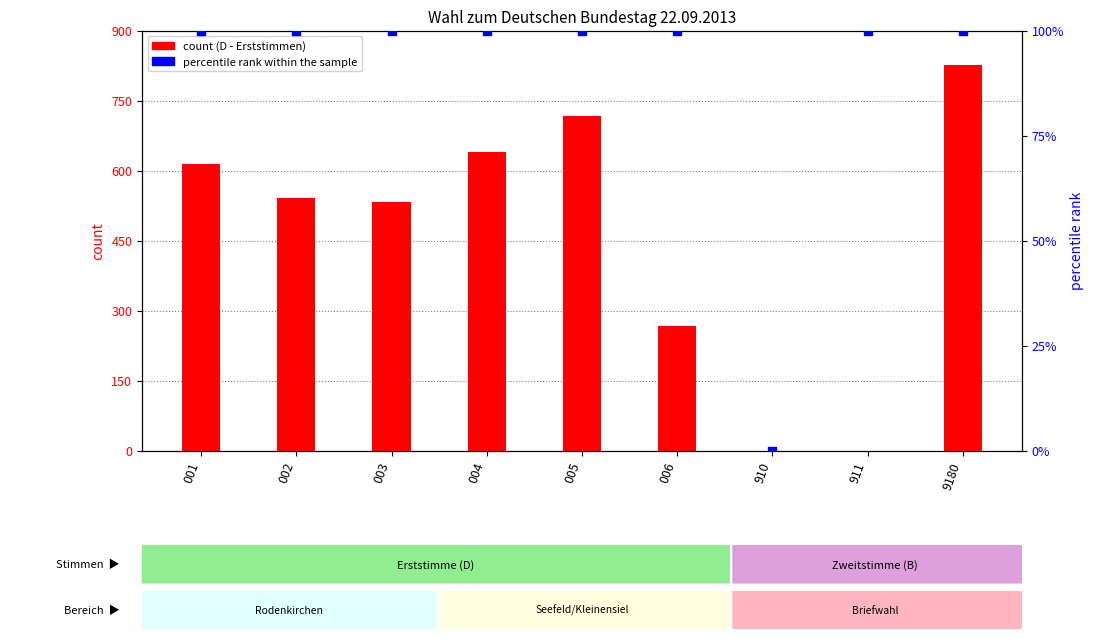

Which series has the largest Y range (max minus min)?

count (D)